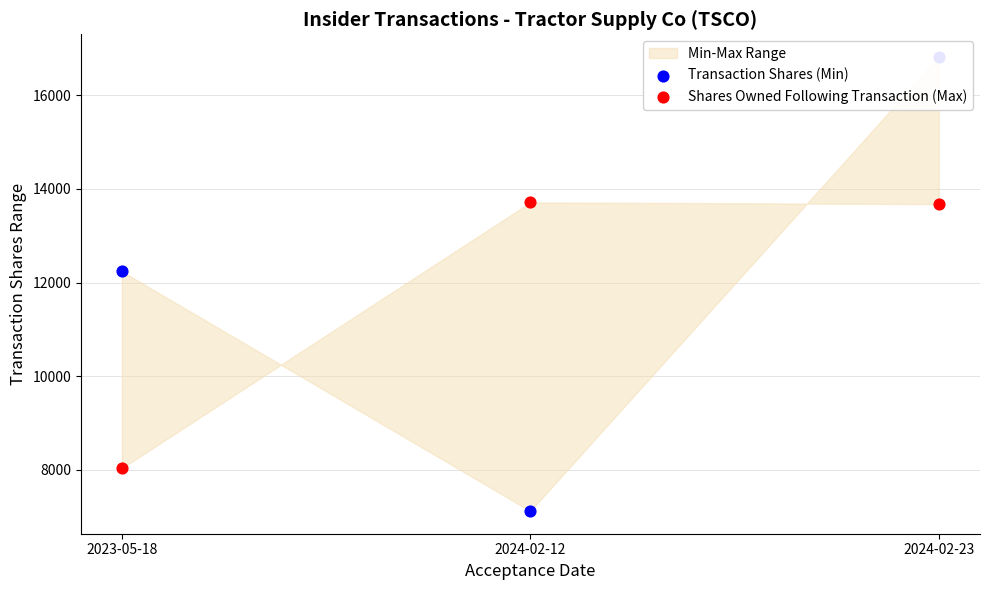

What is the total value across all series at 2023-05-18?

20273